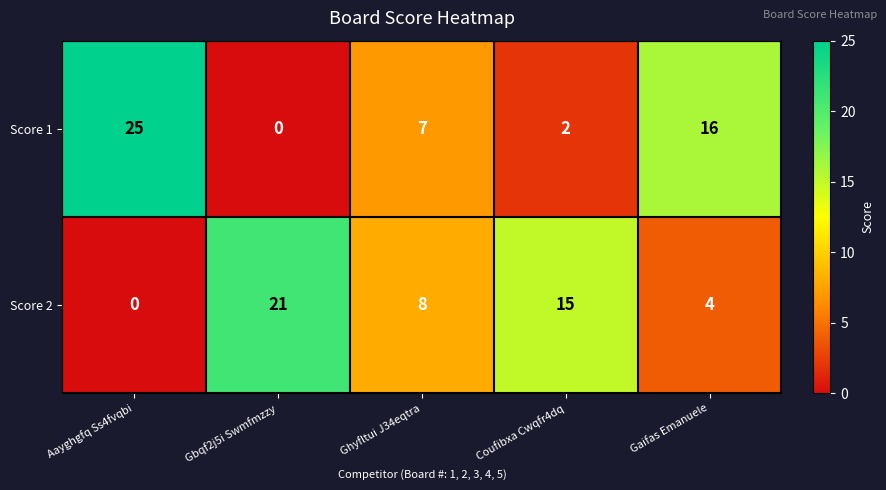

Reading left to right, transcribe all the data shown in this chart.

Score 1: Aayghgfq Ss4fvqbi=25	Gbqf2j5i Swmfmzzy=0	Ghyfltui J34eqtra=7	Coufibxa Cwqfr4dq=2	Gaifas Emanuele=16
Score 2: Aayghgfq Ss4fvqbi=0	Gbqf2j5i Swmfmzzy=21	Ghyfltui J34eqtra=8	Coufibxa Cwqfr4dq=15	Gaifas Emanuele=4